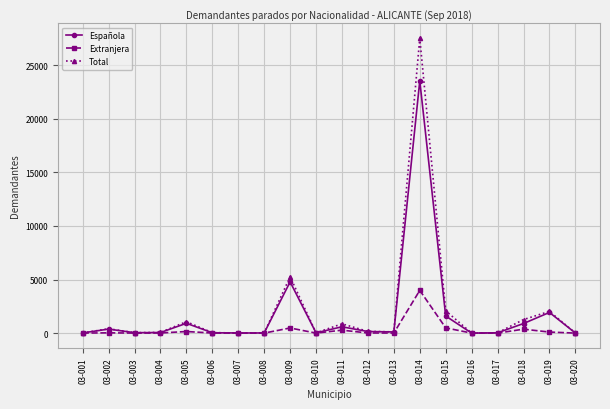

Between 03-006 and 03-011, which series saw the biggest shift?

Total